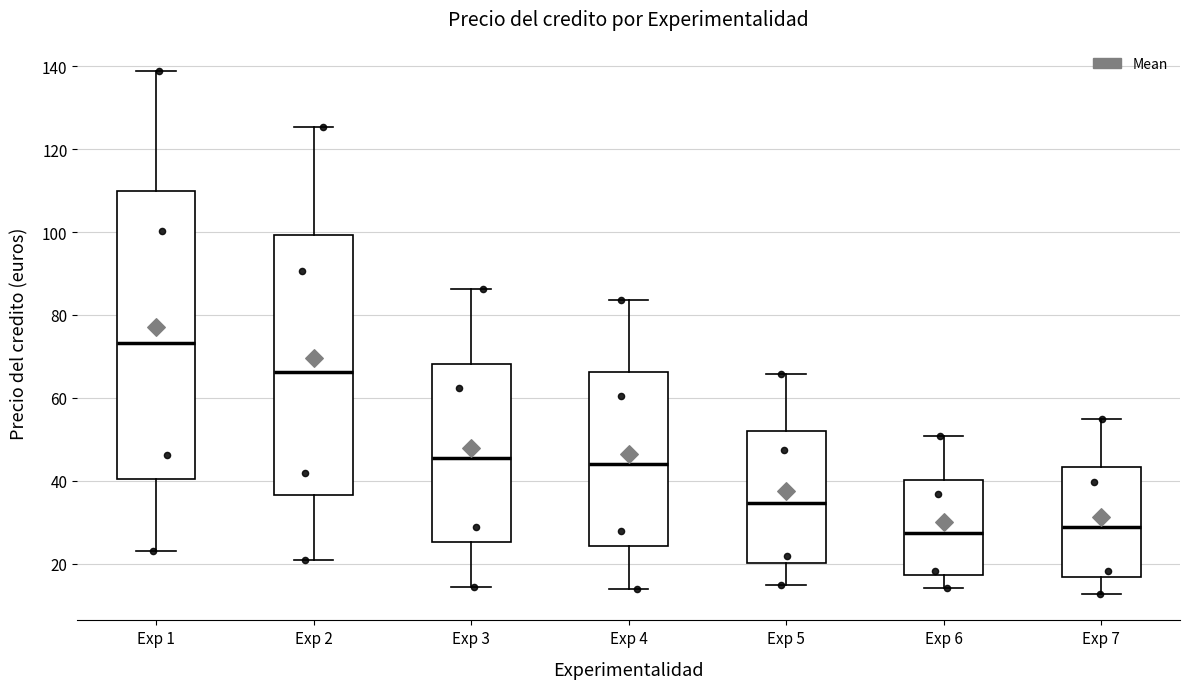

Reading left to right, transcribe this box plot: for each box, give where its median line is, the range the box spans, and where its two whiskers end, as read against the y-axis. The values are not printed on the chart, so give them approximately, as read against the axis.

Exp 1: median 74, box 40 to 110, whiskers 24 to 138
Exp 2: median 66, box 36 to 100, whiskers 20 to 126
Exp 3: median 46, box 26 to 68, whiskers 14 to 86
Exp 4: median 44, box 24 to 66, whiskers 14 to 84
Exp 5: median 34, box 20 to 52, whiskers 14 to 66
Exp 6: median 28, box 18 to 40, whiskers 14 to 50
Exp 7: median 28, box 16 to 44, whiskers 12 to 54